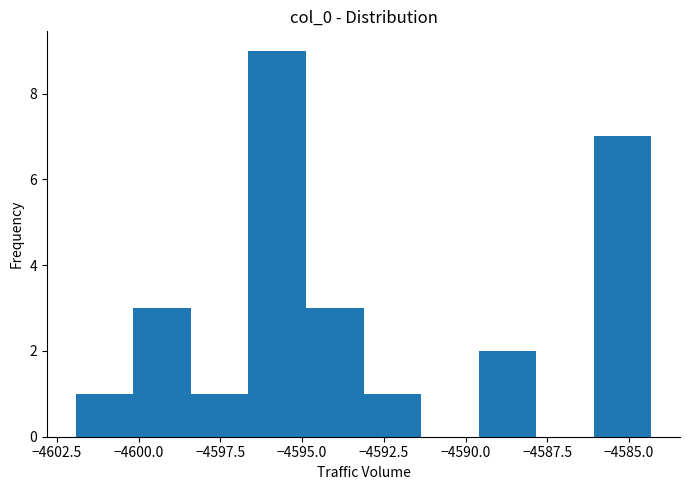

Read against the x-axis, roughly where is the centre of the tallest bar?

-4596.0